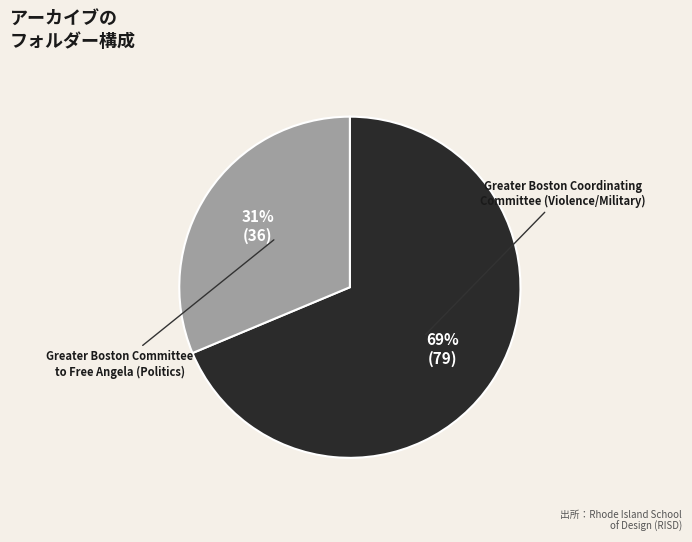

What percentage is the Greater Boston Coordinating Committee (Violence/Military) slice, to the nearest percent?

69%